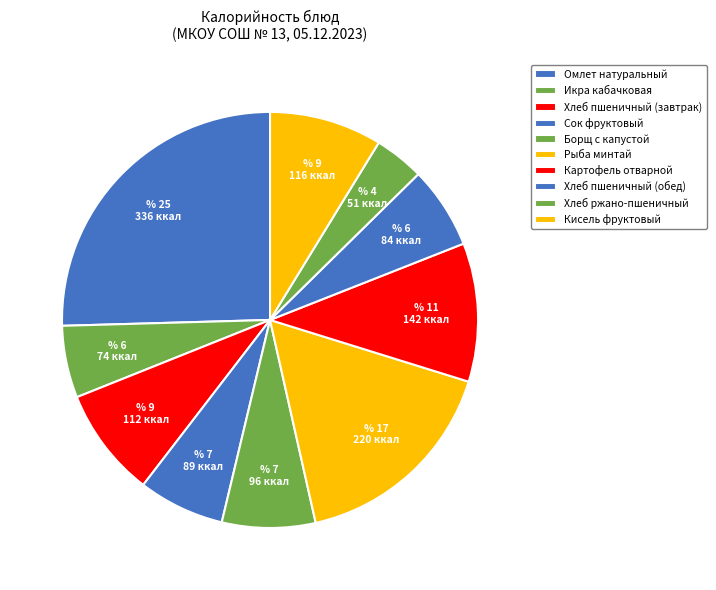

Is it true that Хлеб ржано-пшеничный is 4% of the pie?

True